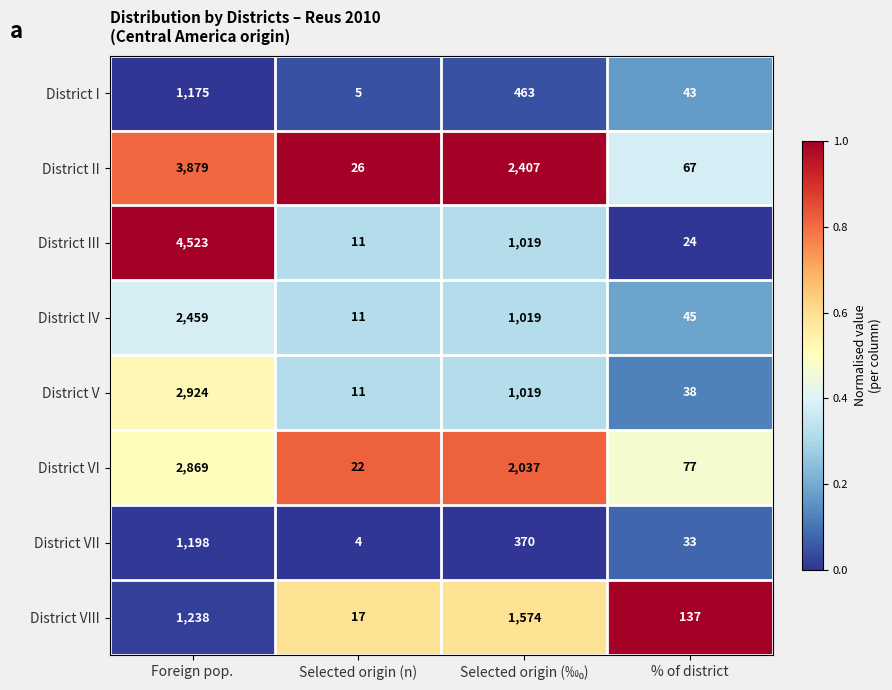

Which series has the largest range (max minus min)?

District III